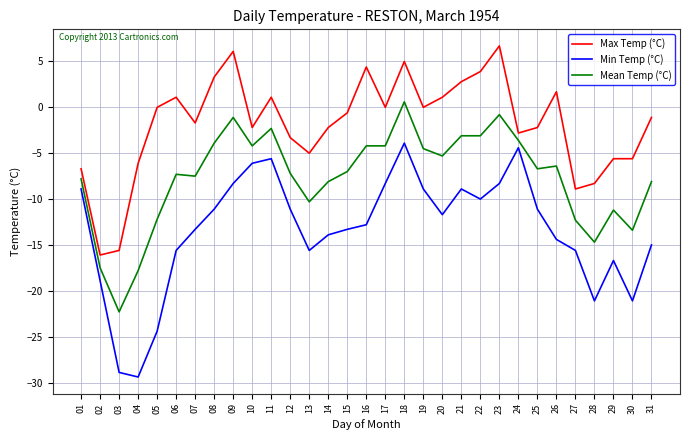

Rank the series at 17 from lowest to highest value.

Min Temp (°C), Mean Temp (°C), Max Temp (°C)